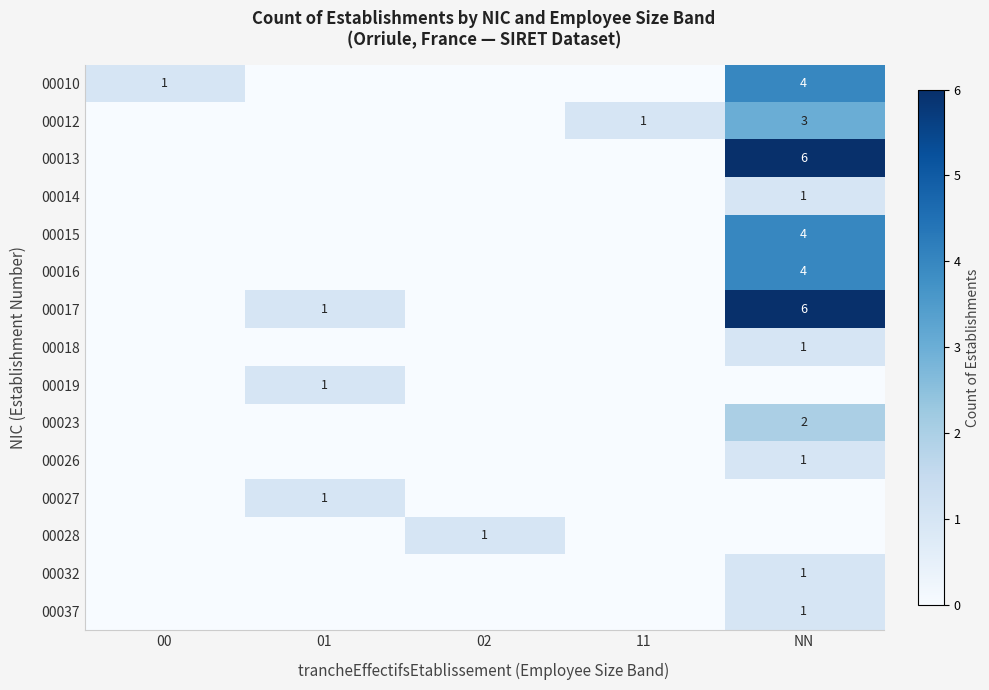

Is it true that 00023 equals 2 at NN?

True